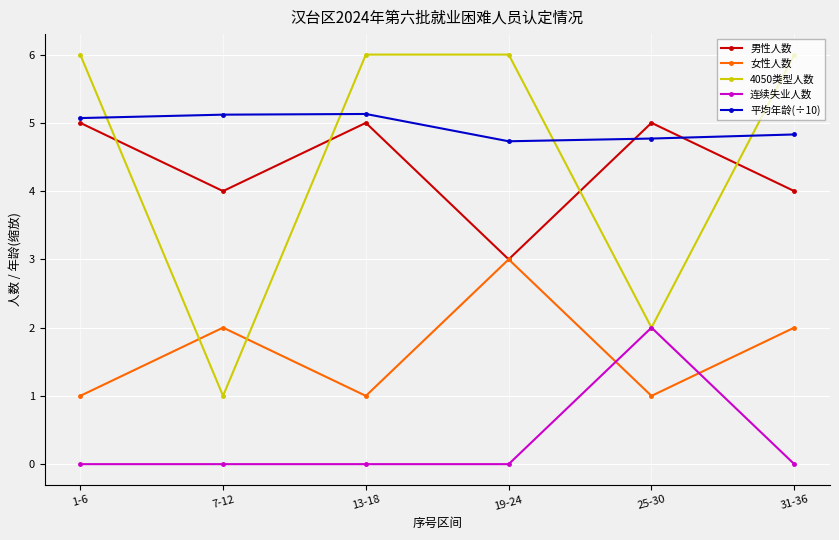

Reading left to right, list all the values displayed in this chart.

男性人数: 1-6=5.0	7-12=4.0	13-18=5.0	19-24=3.0	25-30=5.0	31-36=4.0
女性人数: 1-6=1.0	7-12=2.0	13-18=1.0	19-24=3.0	25-30=1.0	31-36=2.0
4050类型人数: 1-6=6.0	7-12=1.0	13-18=6.0	19-24=6.0	25-30=2.0	31-36=6.0
连续失业人数: 1-6=0.0	7-12=0.0	13-18=0.0	19-24=0.0	25-30=2.0	31-36=0.0
平均年龄(÷10): 1-6=5.1	7-12=5.1	13-18=5.1	19-24=4.7	25-30=4.8	31-36=4.8